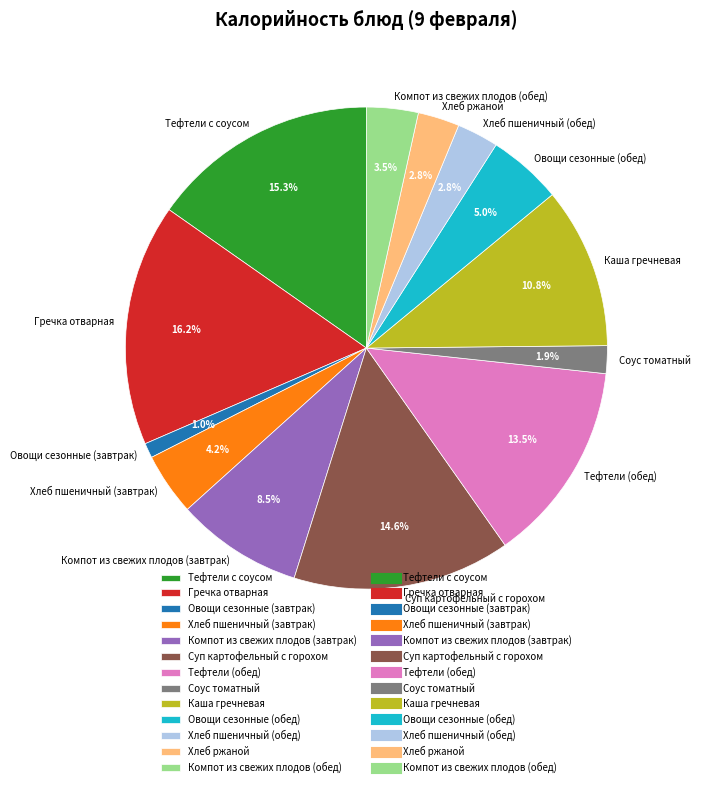

Does Тефтели с соусом account for over 50% of the chart?

No